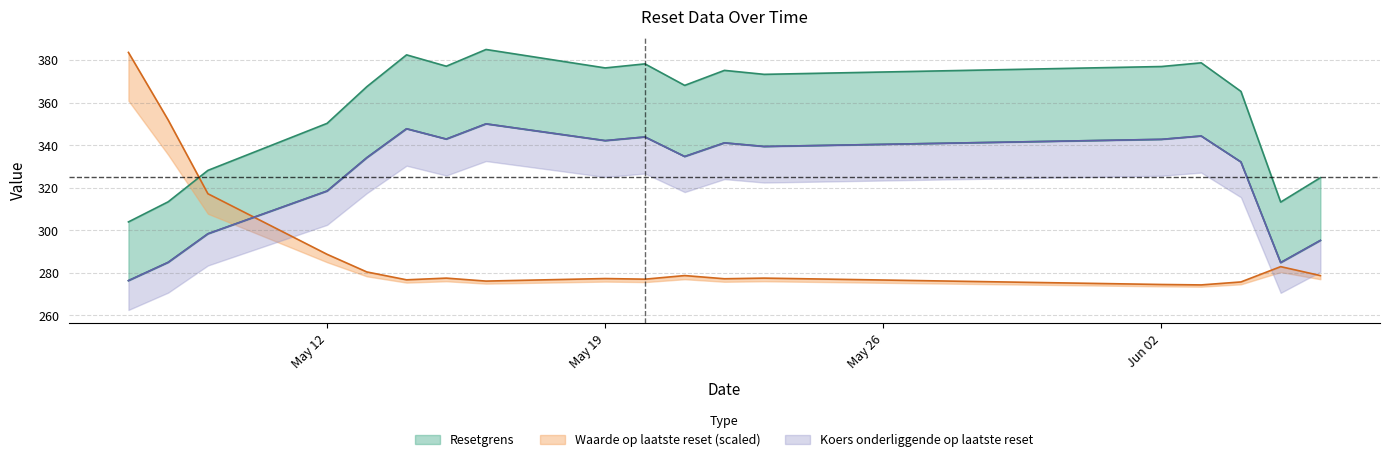

What is the difference between the second highest and minimum values in the Resetgrens series?

78.6